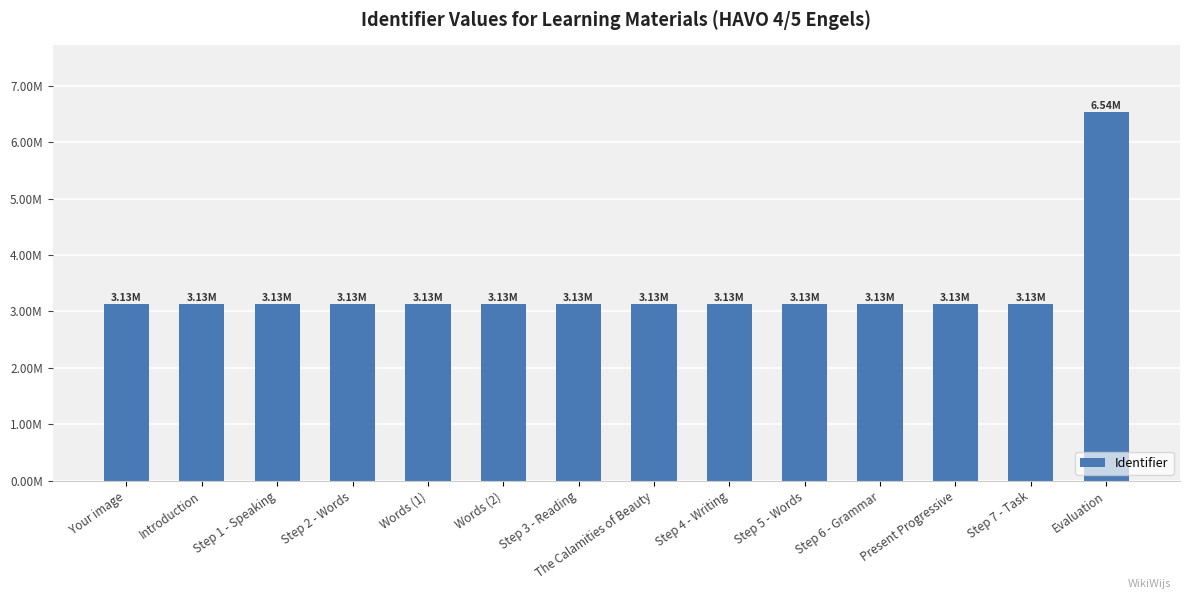

Rank the categories by value from lowest to highest.

Your image, Introduction, Step 1 - Speaking, Step 2 - Words, Words (1), Words (2), Step 3 - Reading, The Calamities of Beauty, Step 4 - Writing, Step 5 - Words, Step 6 - Grammar, Present Progressive, Step 7 - Task, Evaluation